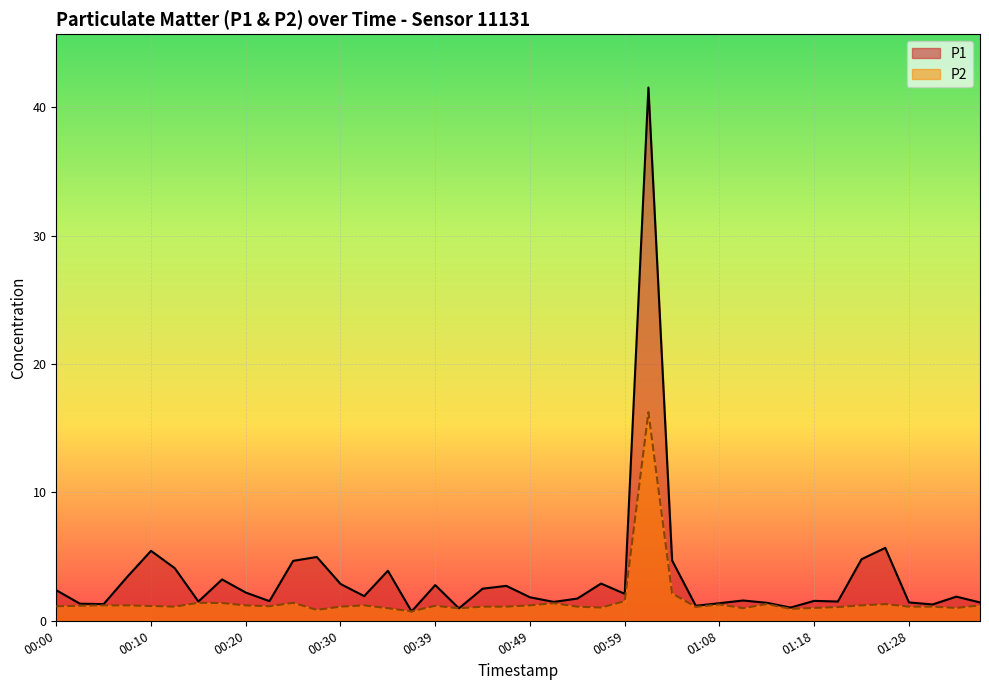

Reading left to right, extract all data points from this chart.

P1: 2.4	1.3	1.3	3.4	5.5	4.1	1.5	3.2	2.2	1.5	4.7	5.0	2.9	1.9	3.9	0.7	2.8	1.0	2.5	2.7	1.8	1.5	1.7	2.9	2.1	41.5	4.7	1.2	1.4	1.6	1.4	1.0	1.6	1.5	4.8	5.7	1.4	1.3	1.9	1.4
P2: 1.1	1.2	1.2	1.2	1.1	1.1	1.4	1.4	1.2	1.1	1.4	0.8	1.1	1.2	1.0	0.7	1.2	1.0	1.1	1.1	1.2	1.4	1.1	1.0	1.5	16.2	2.1	1.1	1.3	1.0	1.3	0.9	1.0	1.1	1.2	1.3	1.1	1.1	1.0	1.2